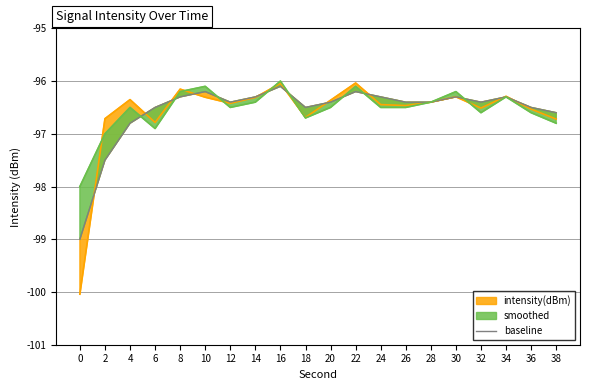

What is the value of the 15th point from the left?

-96.4